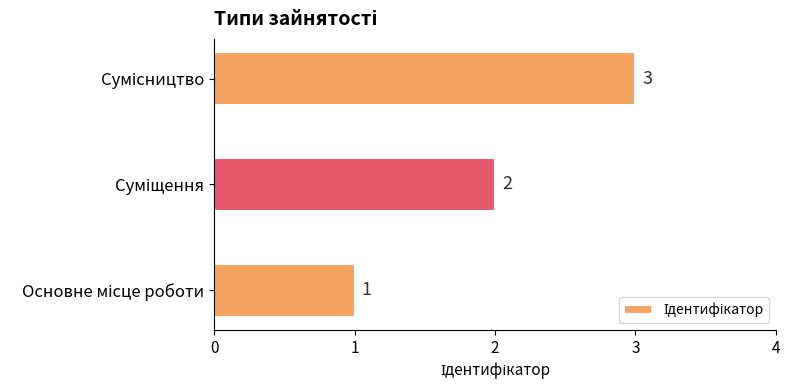

Count the values in the range 1 to 3.

3